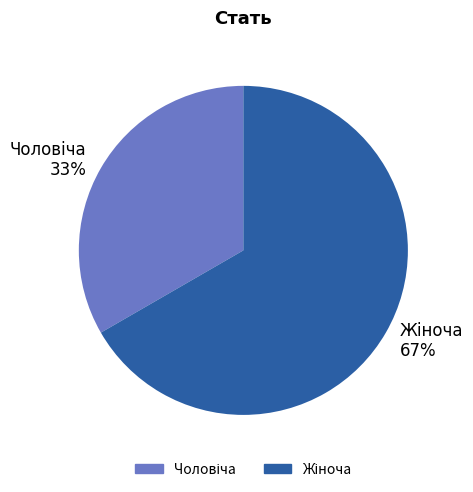

To the nearest percent, what is the average slice percentage?

50%